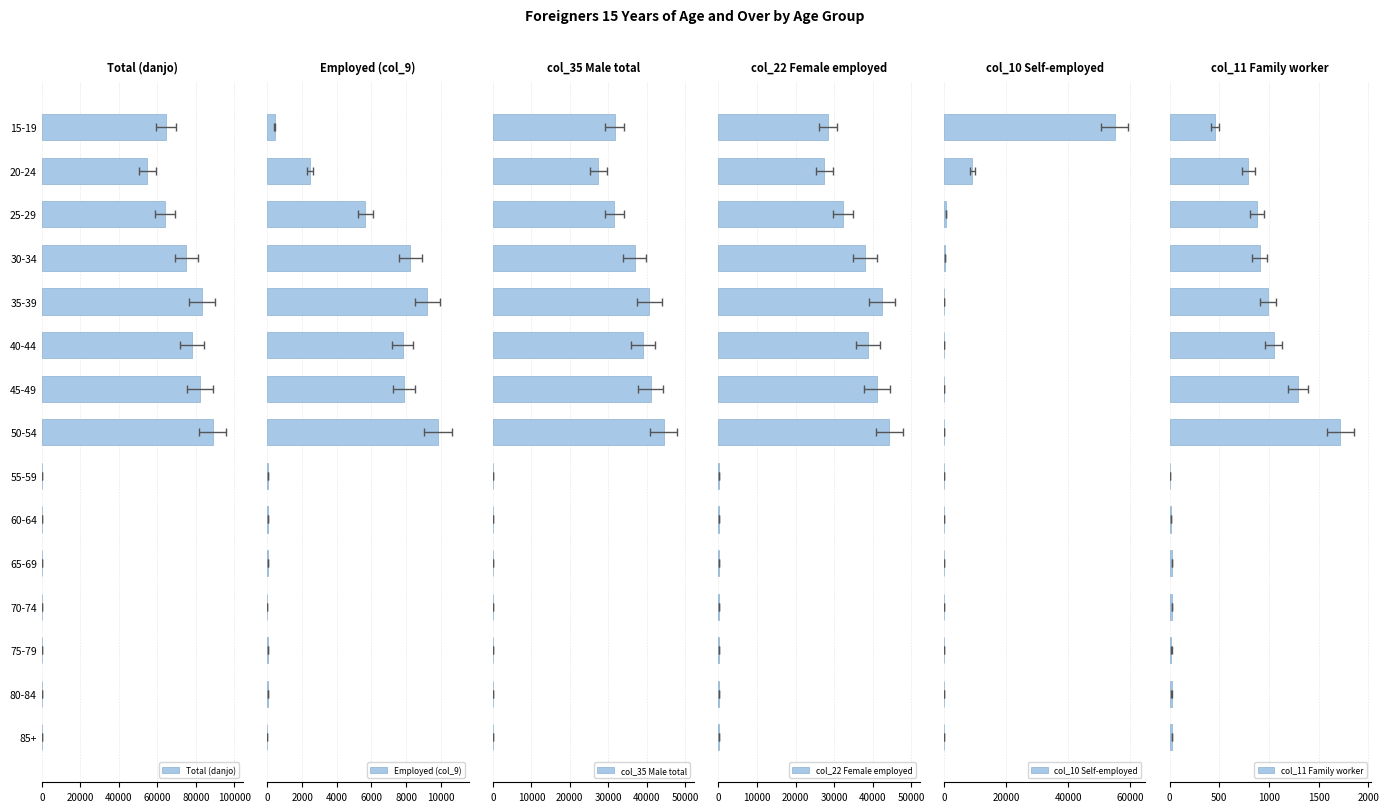

What is the average value of the col_35 Male total series?

19536